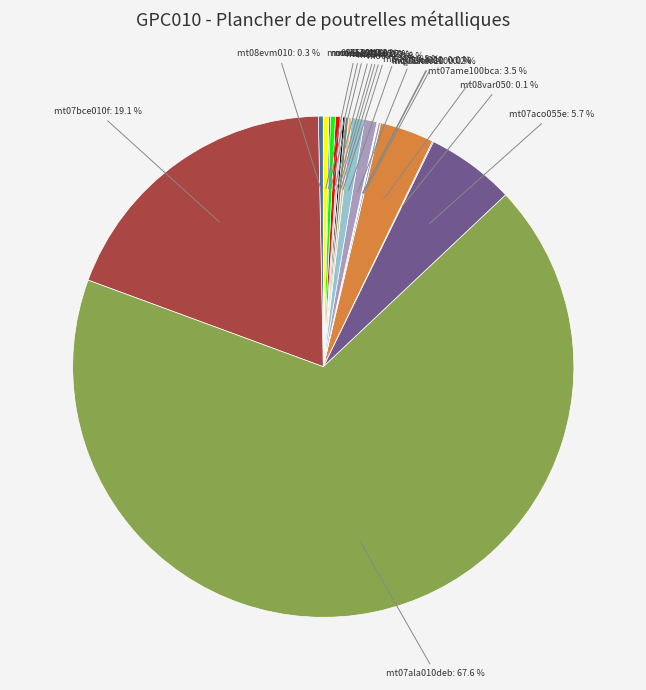

Which has a higher value, mt07ala010deb or mo112?

mt07ala010deb